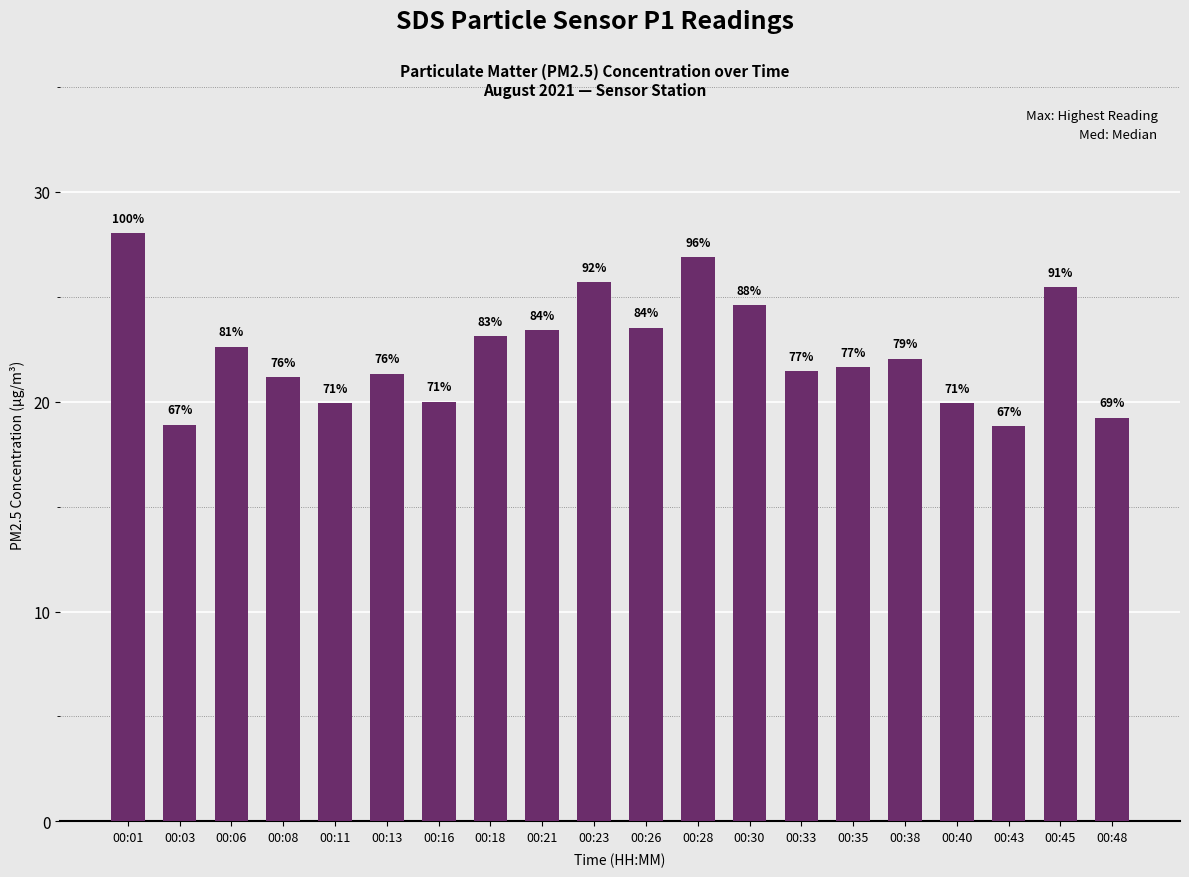

Are the bars horizontal?

No